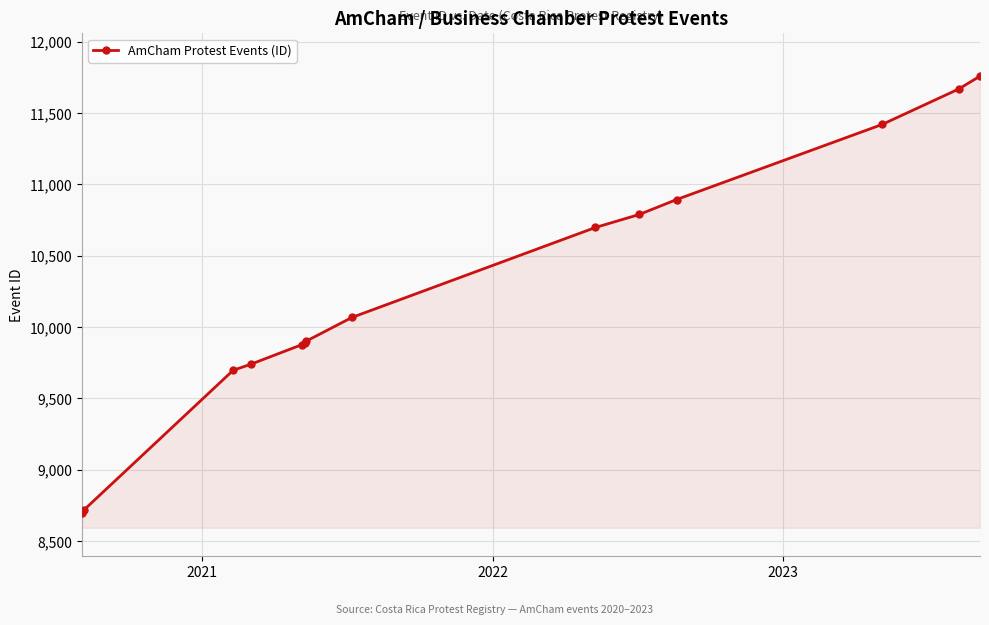

How many data points does each series have?

14